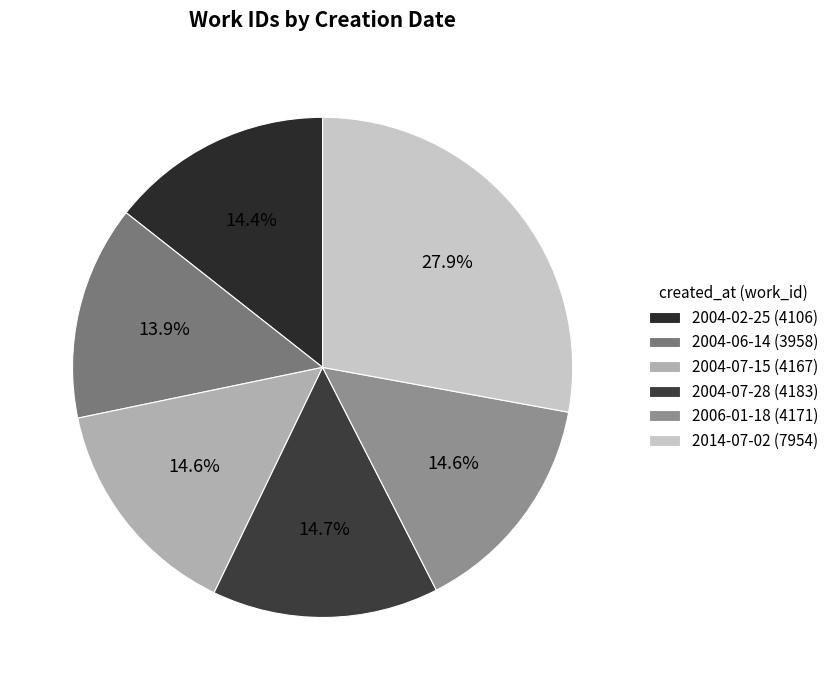

Rank the categories by value from lowest to highest.

2004-06-14, 2004-02-25, 2004-07-15, 2006-01-18, 2004-07-28, 2014-07-02